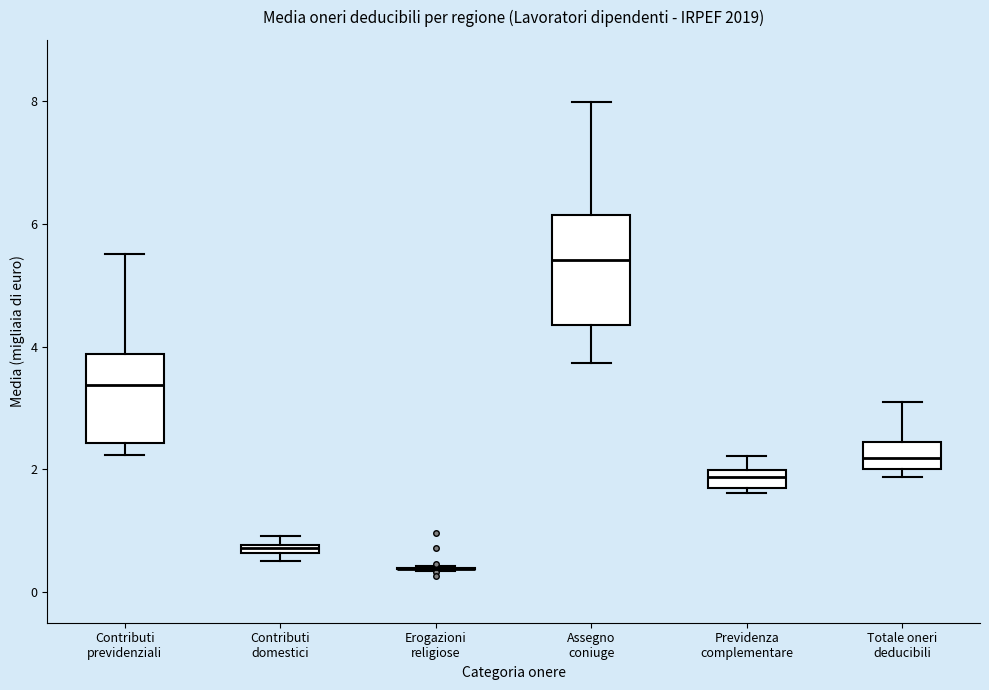

Where does the upper whisker of the box for Previdenza complementare end on the y-axis? The values are not printed on the chart, so give them approximately, as read against the axis.

2.2